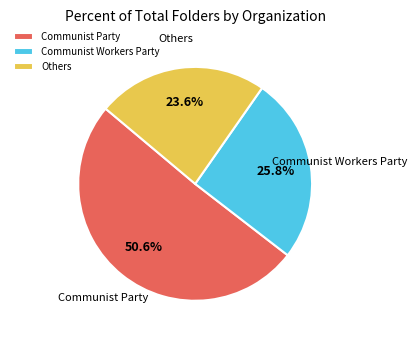

Is there a majority slice in this chart?

Yes